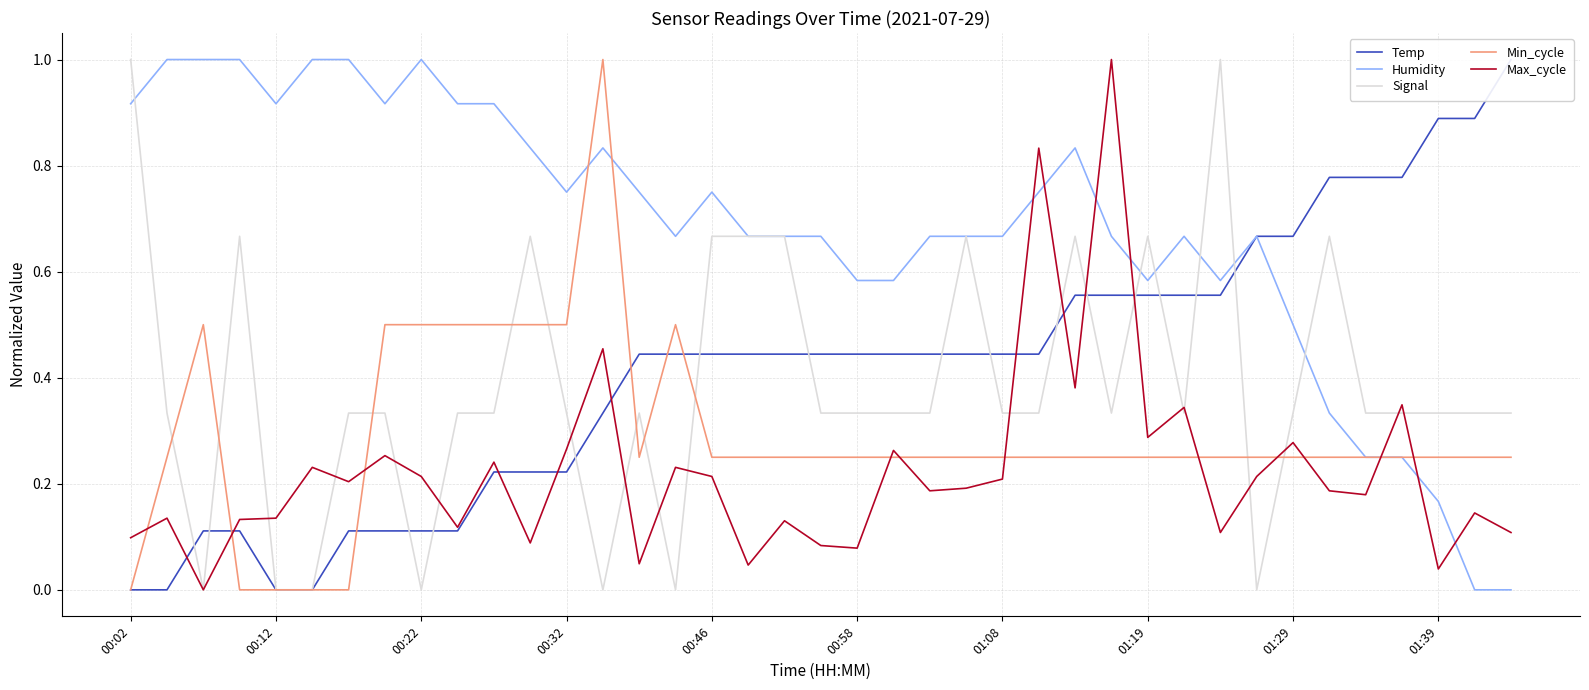

True or false: Min_cycle and Humidity cross at least once.

True